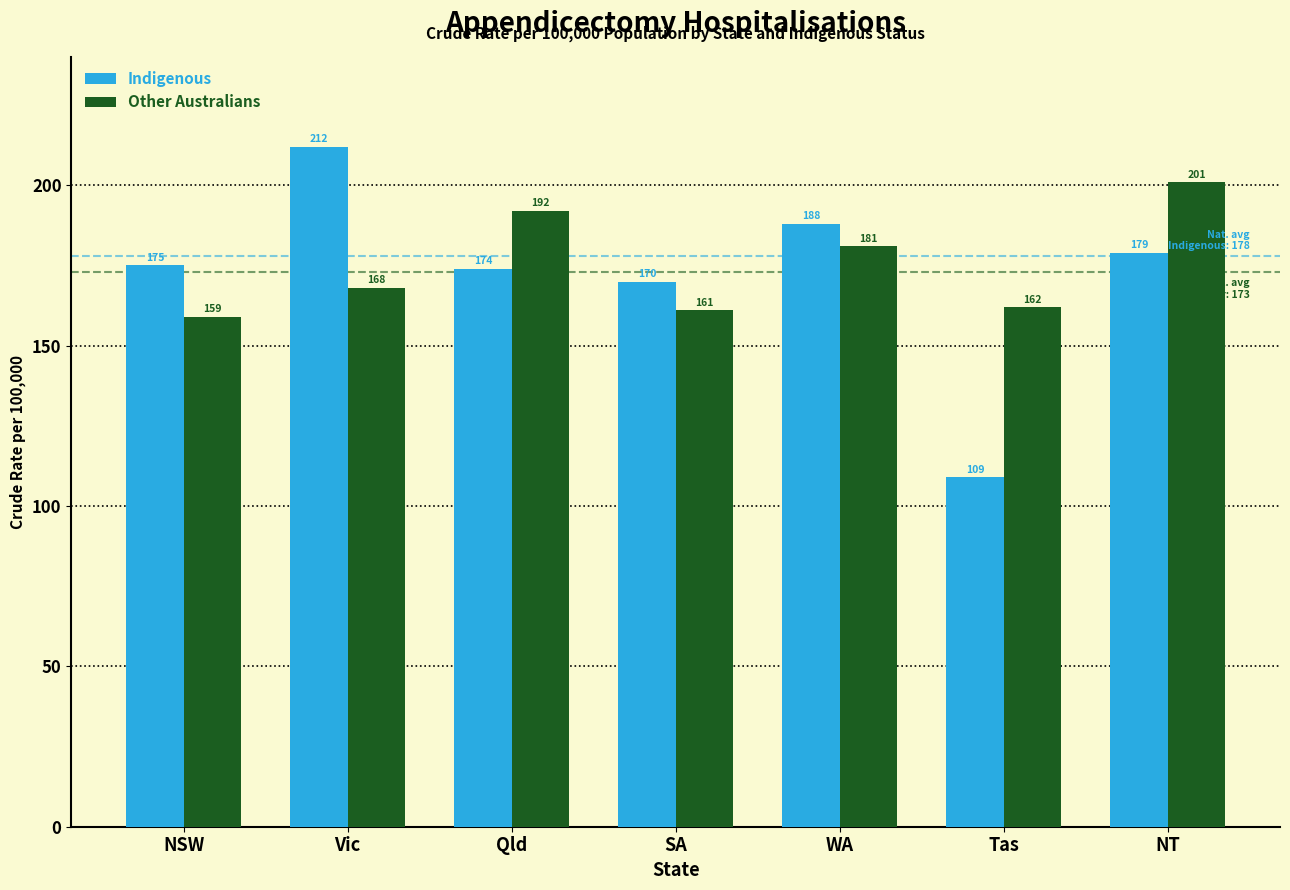

Reading left to right, what are all the values shown in this chart?

Indigenous: 175	212	174	170	188	109	179
Other Australians: 159	168	192	161	181	162	201